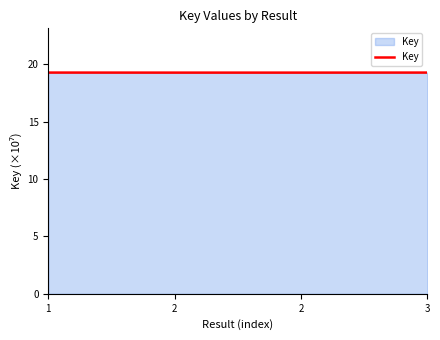

What is the ratio of the value at 3 to the value at 2?

1.0